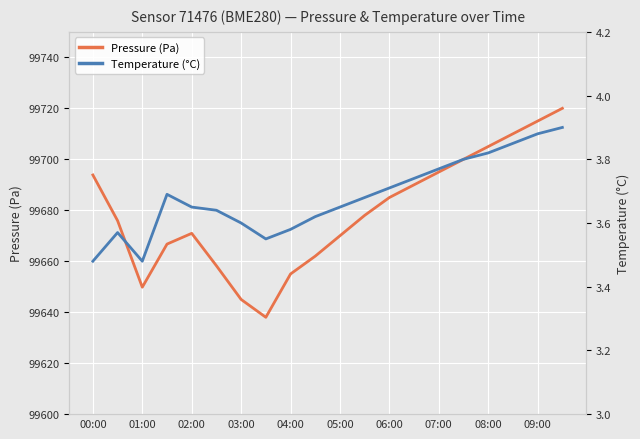

What are all the series names shown in the legend?

Pressure (Pa), Temperature (°C)